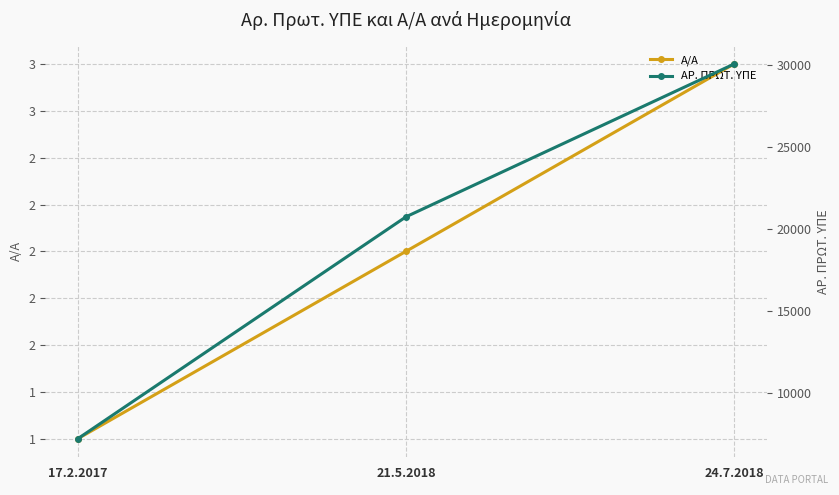

Reading right to left, transcribe all the data shown in this chart.

Α/Α: 24.7.2018=3	21.5.2018=2	17.2.2017=1
ΑΡ. ΠΡΩΤ. ΥΠΕ: 24.7.2018=30061	21.5.2018=20750	17.2.2017=7233